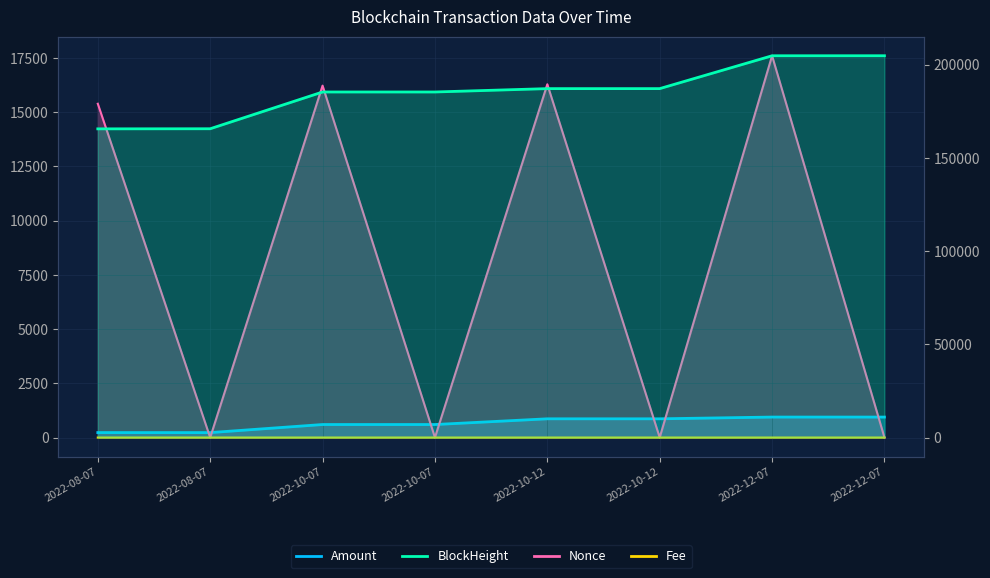

What is the minimum value for BlockHeight?

165591.0